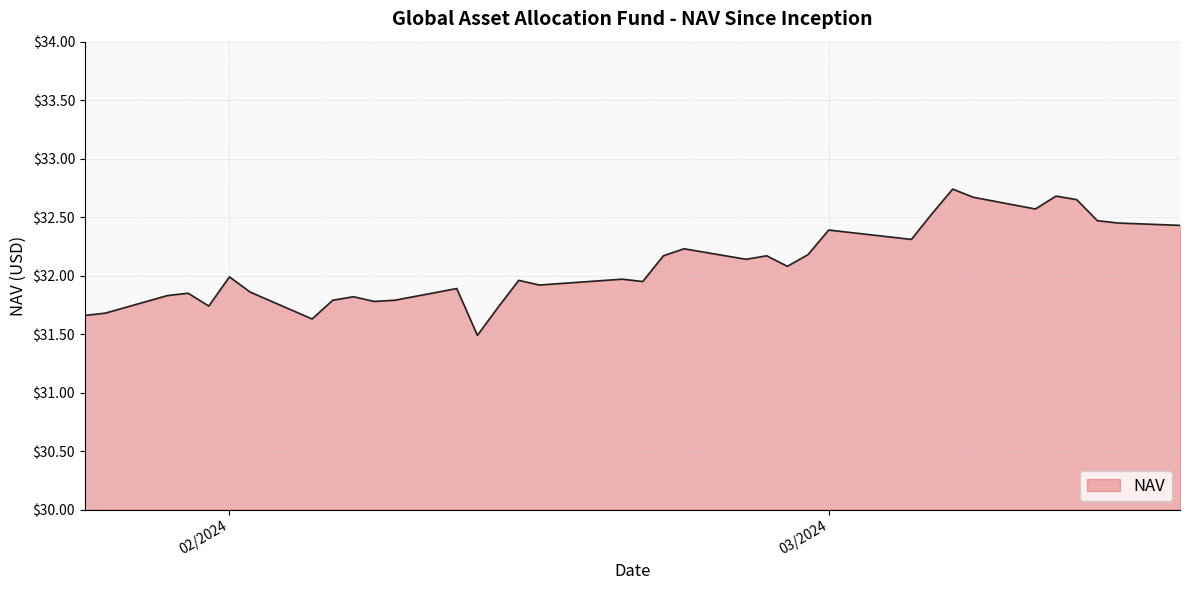

What is the smallest value displayed?

31.5